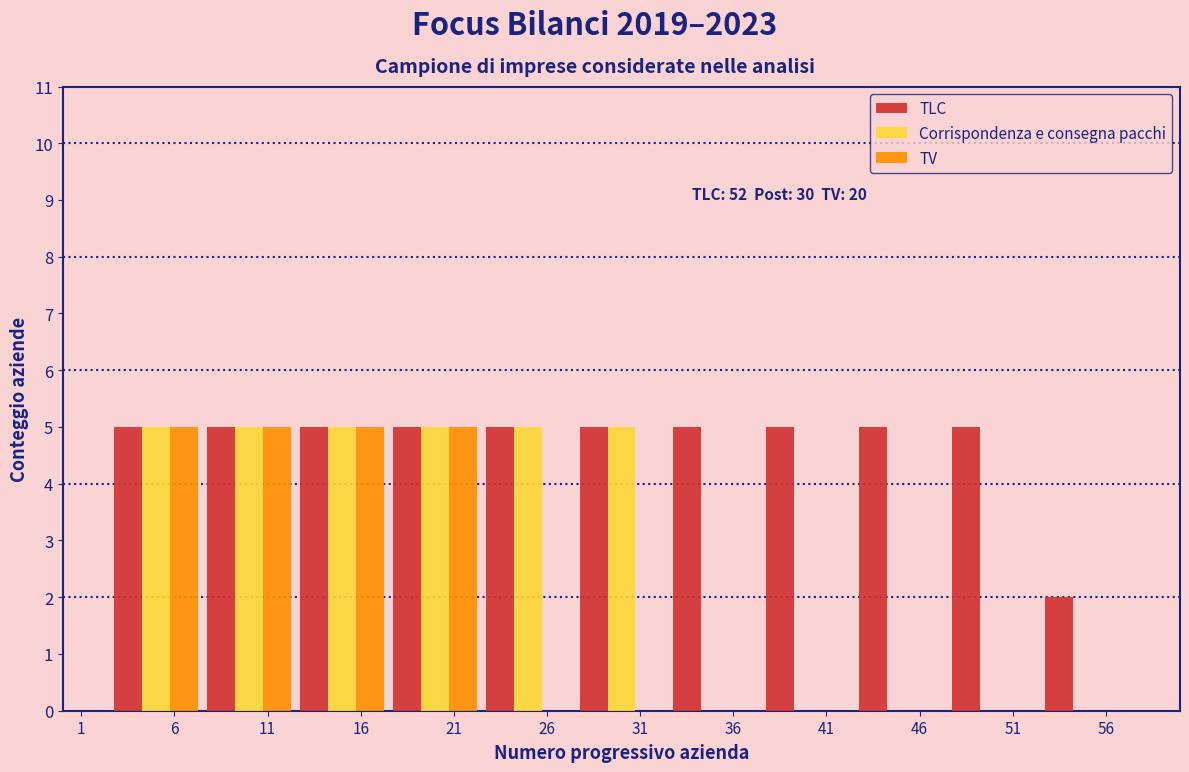

What is the sum of the TV values at 31 and 6?

5